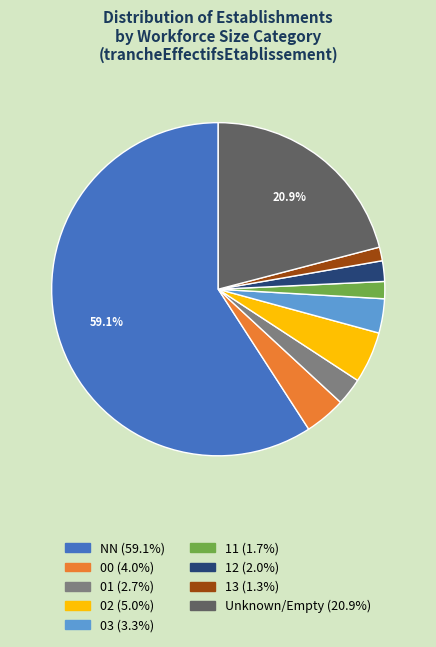

Does any single category account for the majority?

Yes